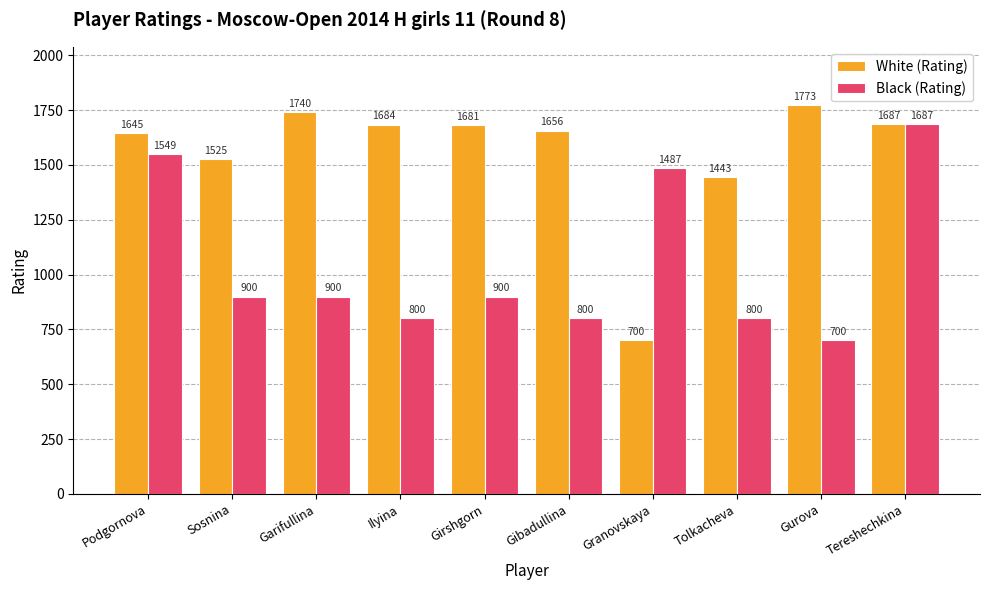

At which label is White (Rating) closest to 1236?

Tolkacheva